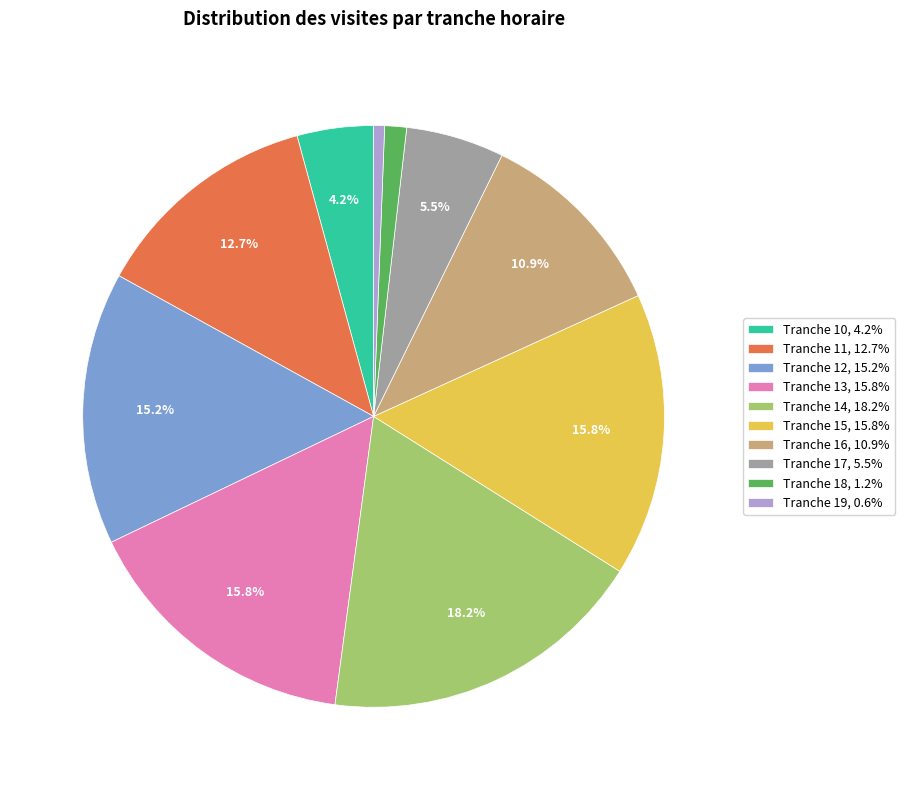

How many segments does this pie chart have?

10